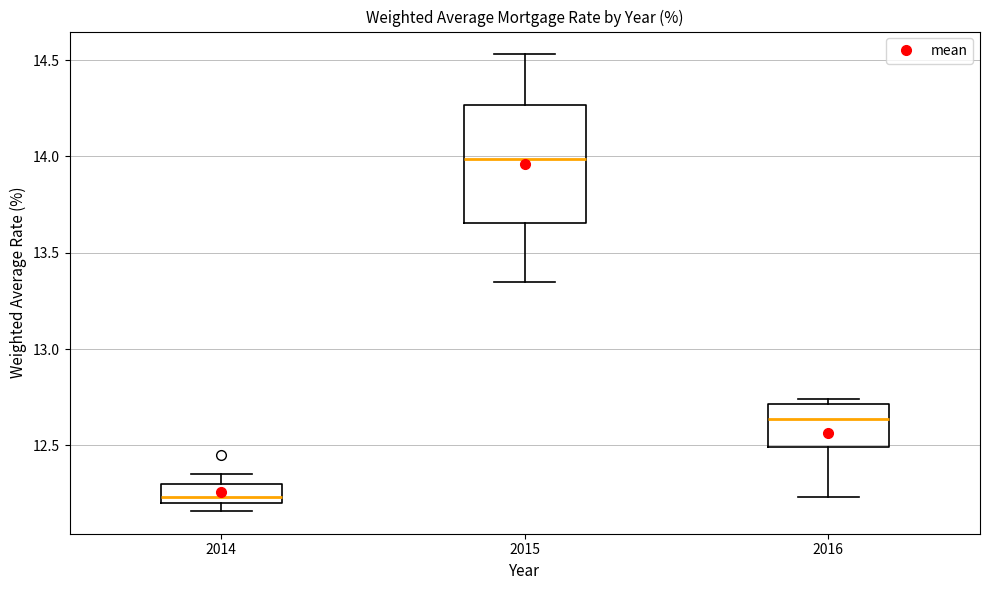

Reading left to right, transcribe this box plot: for each box, give where its median line is, the range the box spans, and where its two whiskers end, as read against the y-axis. The values are not printed on the chart, so give them approximately, as read against the axis.

2014: median 12.25, box 12.20 to 12.30, whiskers 12.15 to 12.35
2015: median 14.00, box 13.65 to 14.25, whiskers 13.35 to 14.55
2016: median 12.65, box 12.50 to 12.70, whiskers 12.25 to 12.75